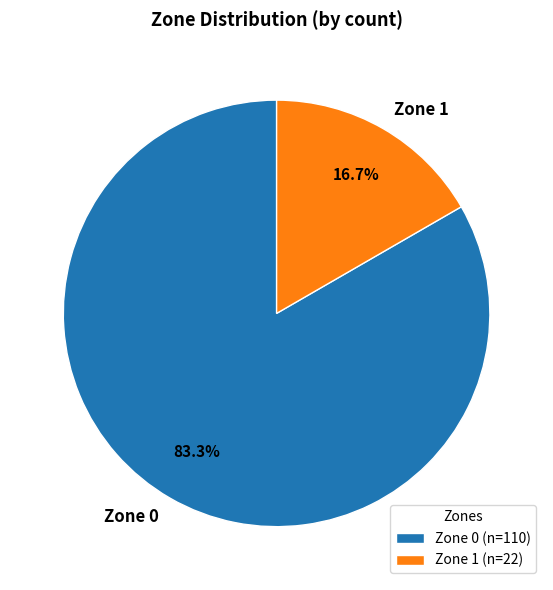

Rank the categories by value from lowest to highest.

Zone 1, Zone 0